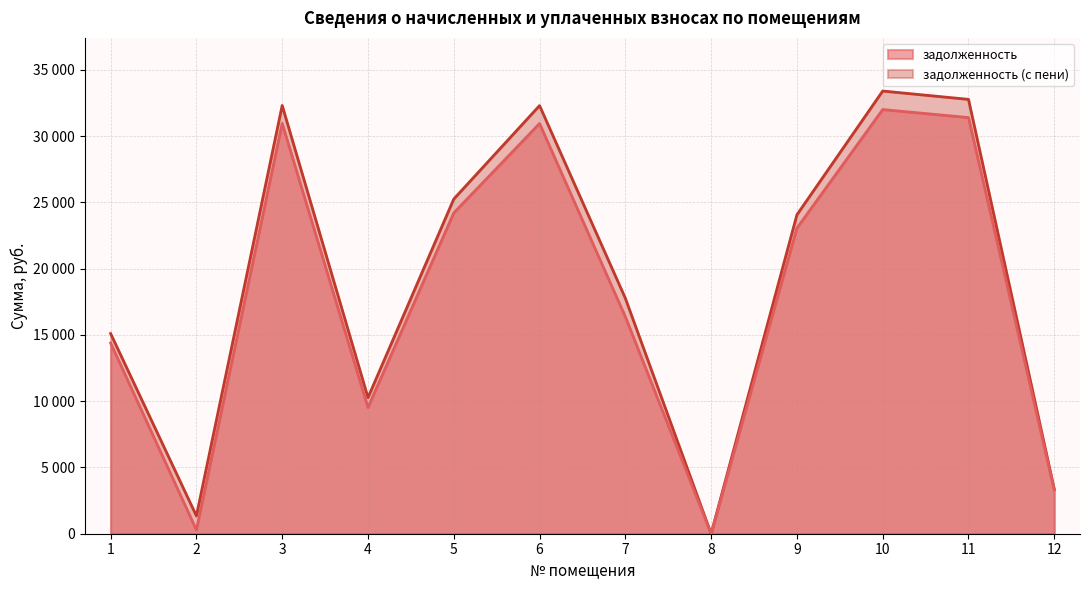

At which label is задолженность (с пени) closest to 16699?

7